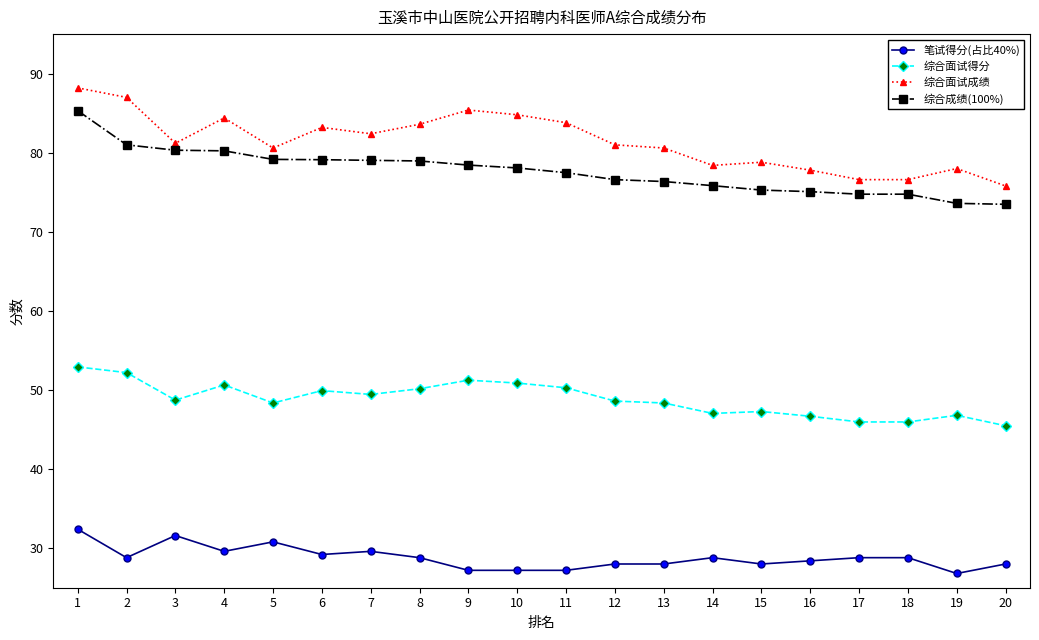

Which series has the largest range (max minus min)?

综合面试成绩